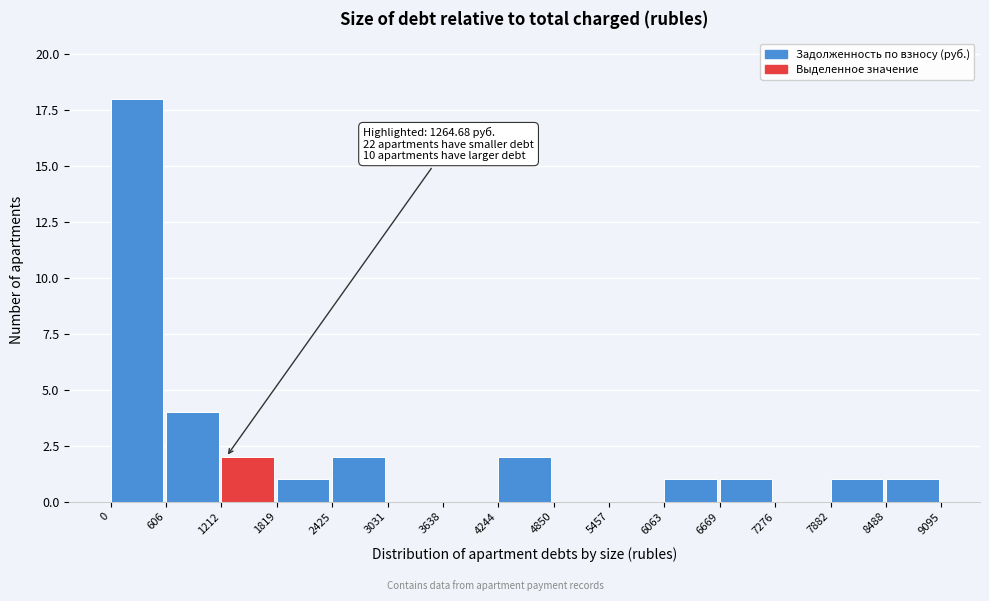

Which range on the x-axis has the tallest bar?

0 to 606